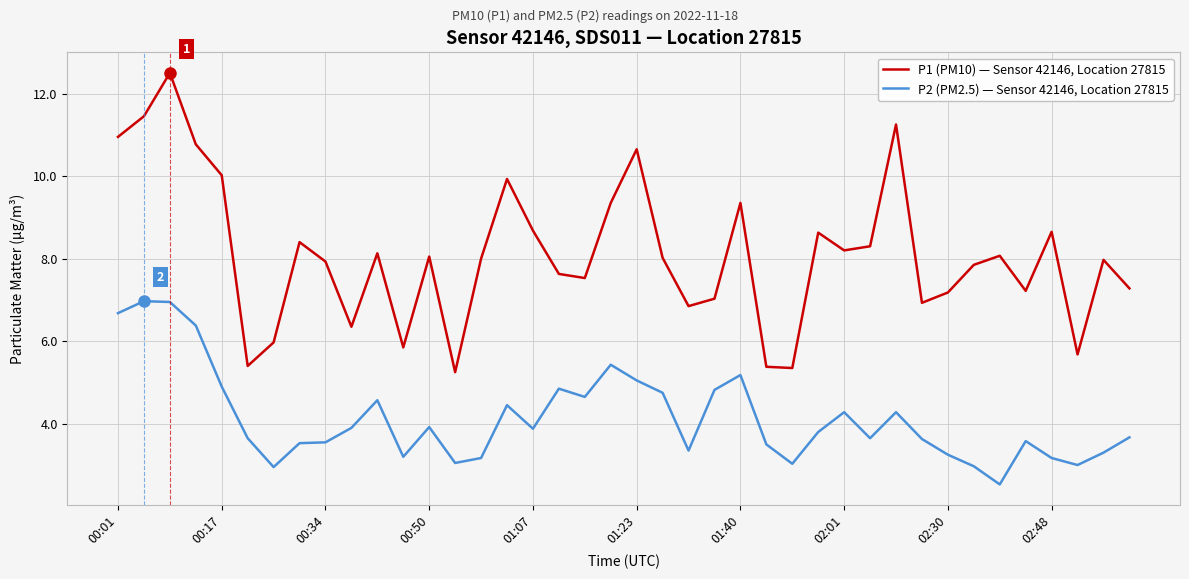

True or false: P1 (PM10) — Sensor 42146, Location 27815 and P2 (PM2.5) — Sensor 42146, Location 27815 cross at least once.

False